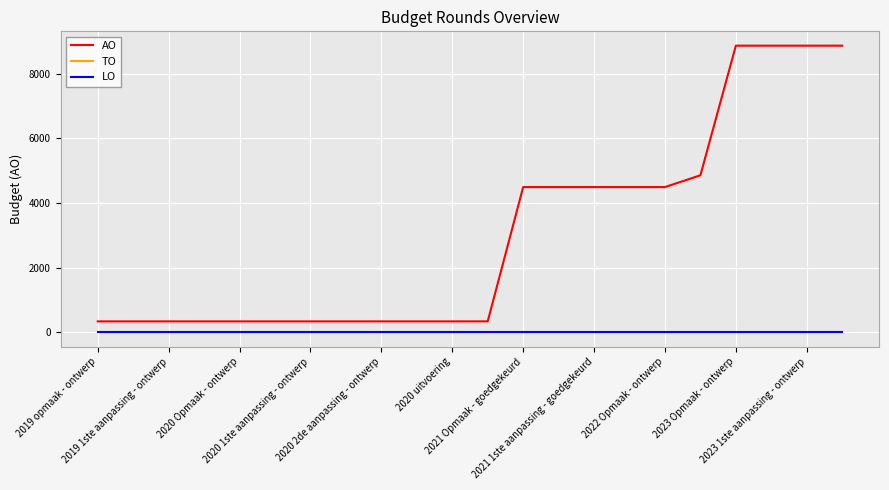

How many lines are shown in the chart?

3